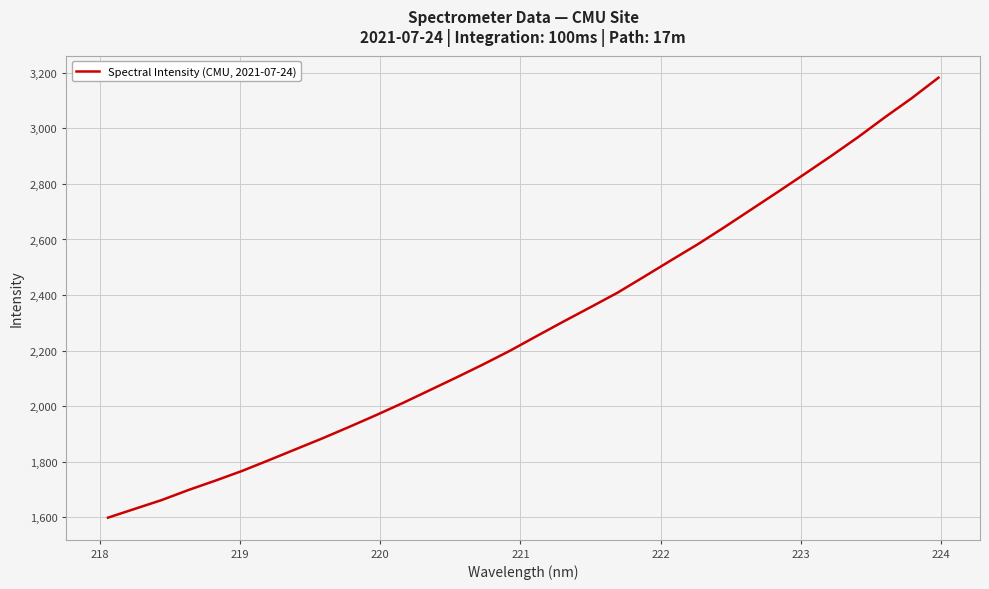

What is the maximum value shown in the chart?

3182.9